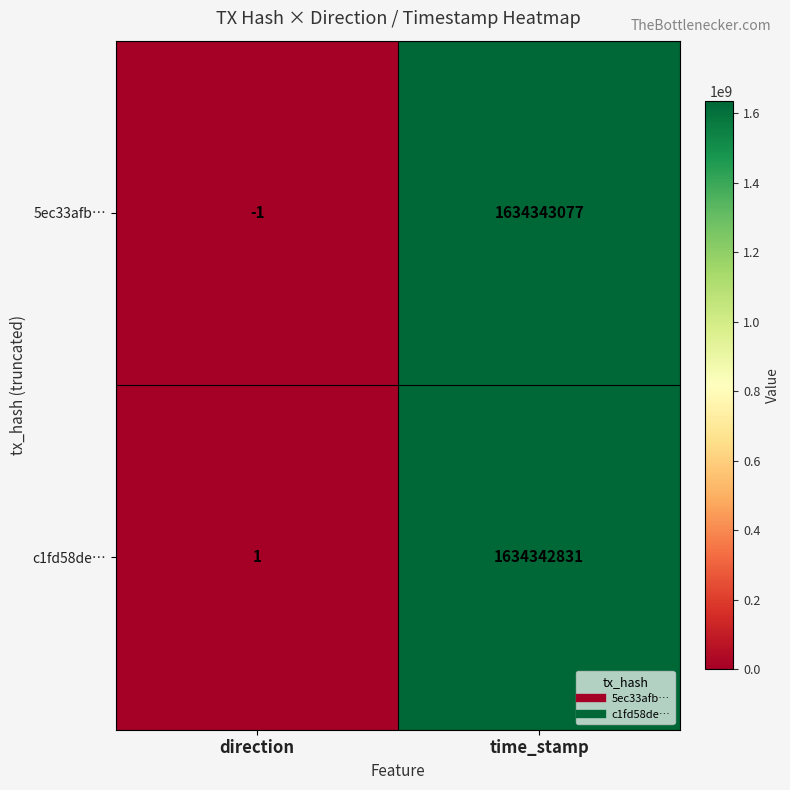

Reading left to right, extract all data points from this chart.

5ec33afb…: -1	1634343077
c1fd58de…: 1	1634342831